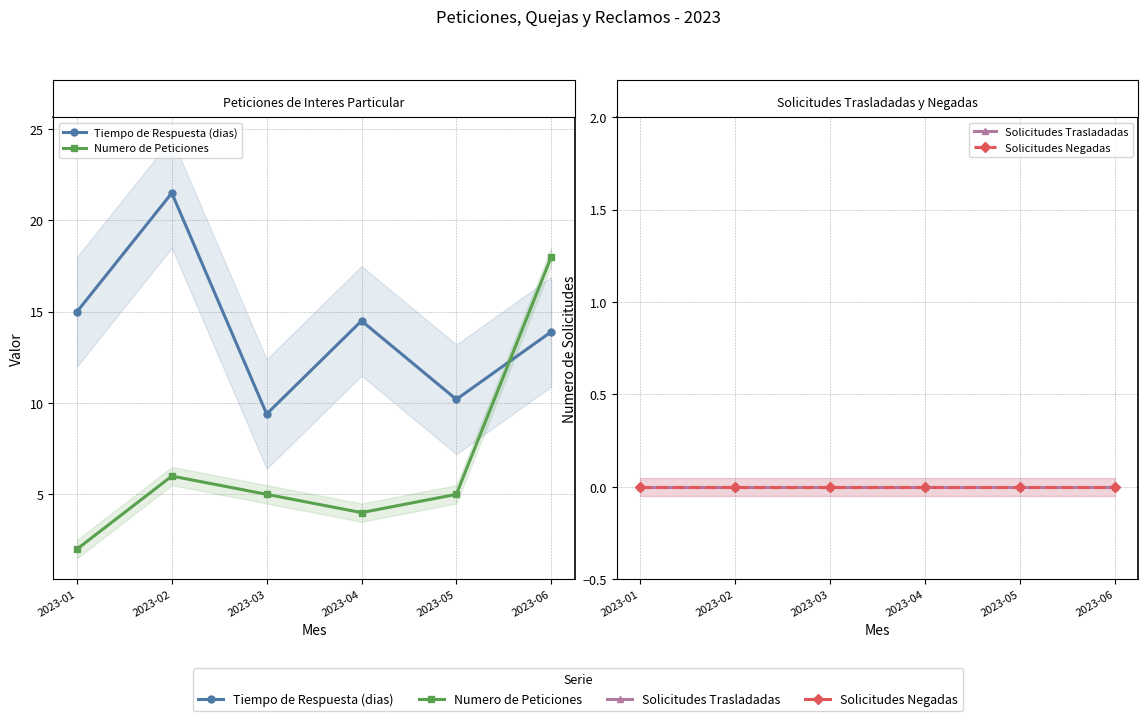

What are all the series names shown in the legend?

Tiempo de Respuesta (dias), Numero de Peticiones, Solicitudes Trasladadas, Solicitudes Negadas